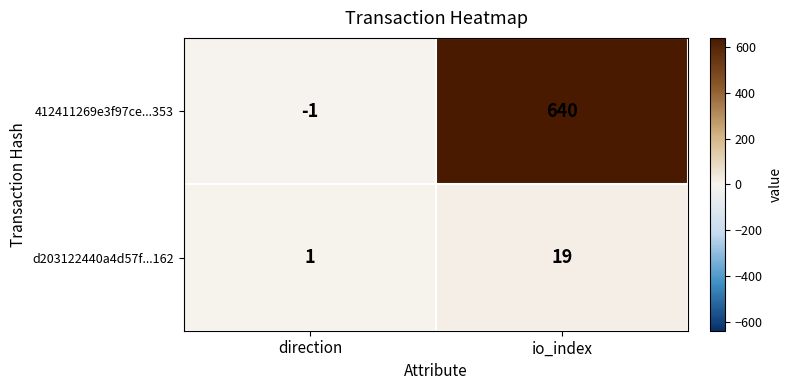

At which label does d203122440a4d57f...162 reach its peak?

io_index